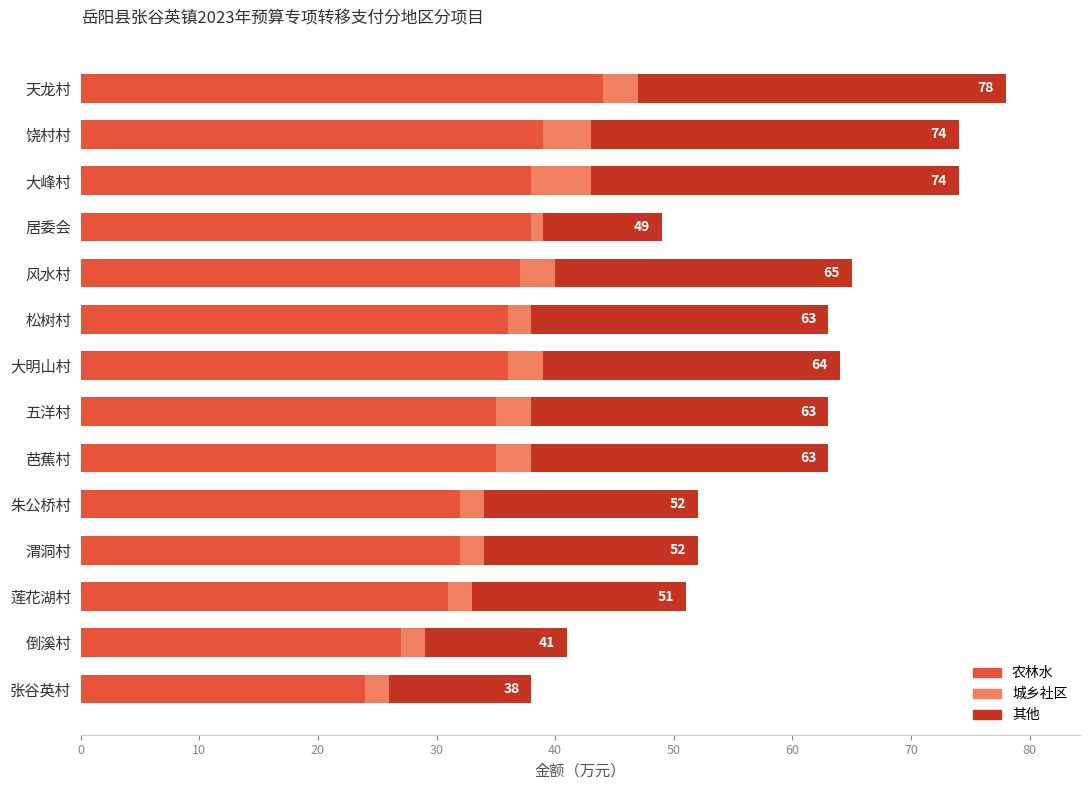

What is the sum of the 农林水 values at 倒溪村 and 莲花湖村?

58